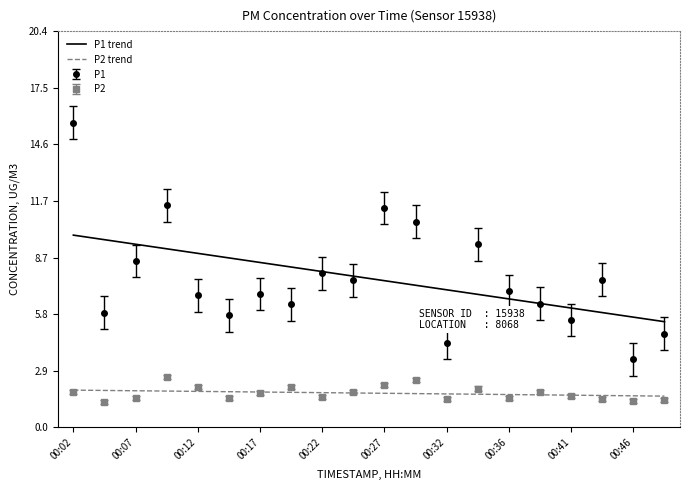

What is the minimum value for P2?

1.3